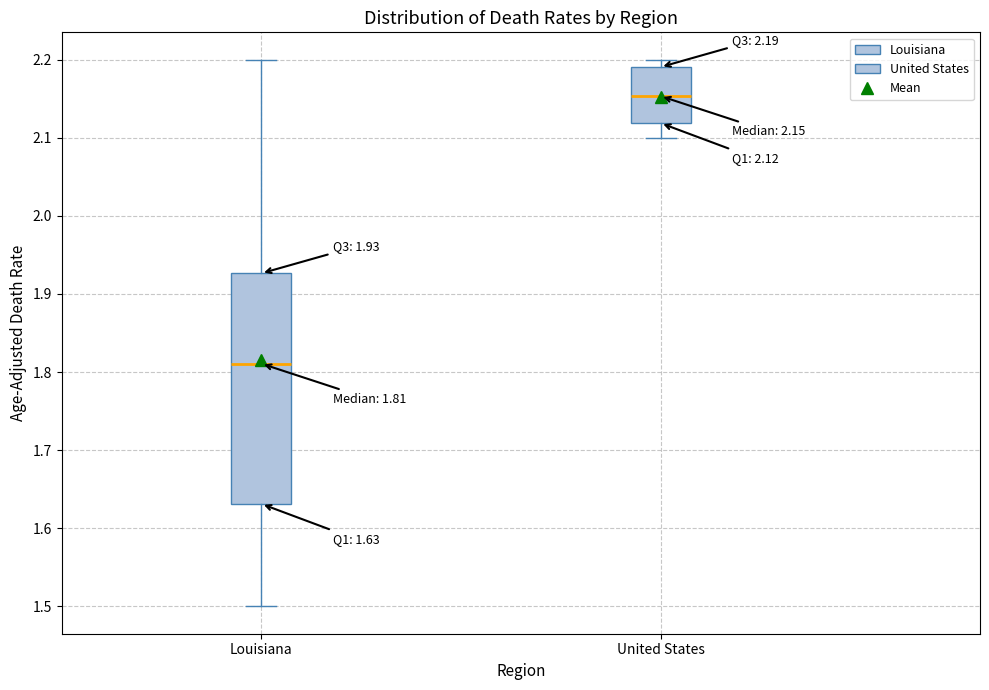

Comparing the boxes themselves (not the whiskers), which one is the tallest?

Louisiana